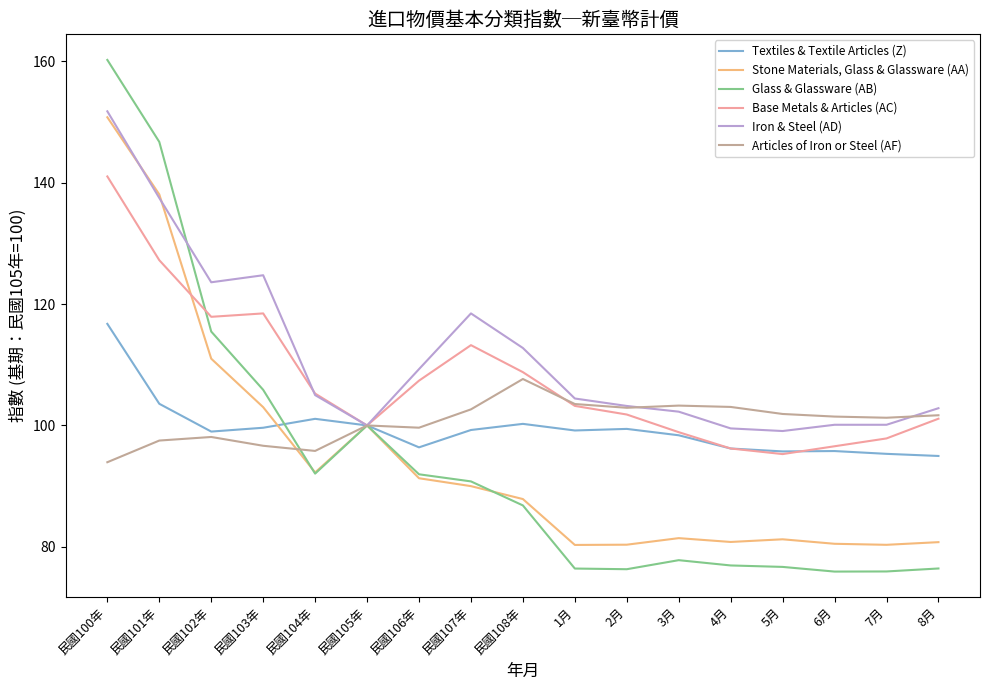

Between which two adjacent categories do Articles of Iron or Steel (AF) and Stone Materials, Glass & Glassware (AA) first intersect?

民國103年 and 民國104年